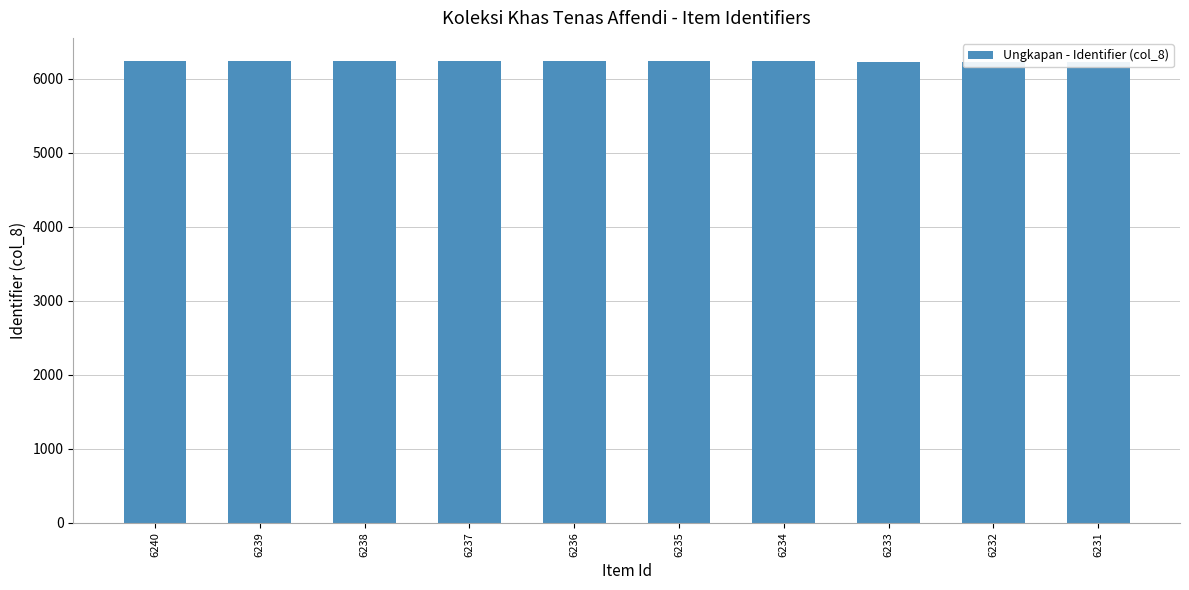

Between 6237 and 6240, which is larger?

6240